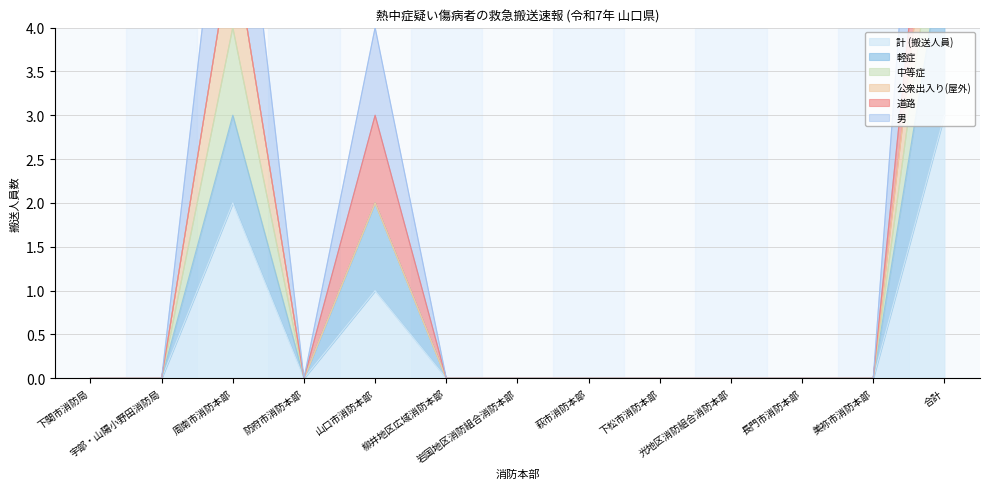

True or false: 軽症 has more than 1 points higher than both neighbors.

True